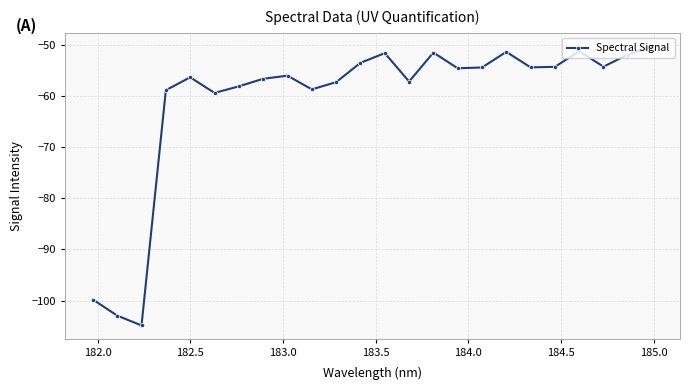

How many points are lower than both their immediate neighbors (excluding endpoints)?

7